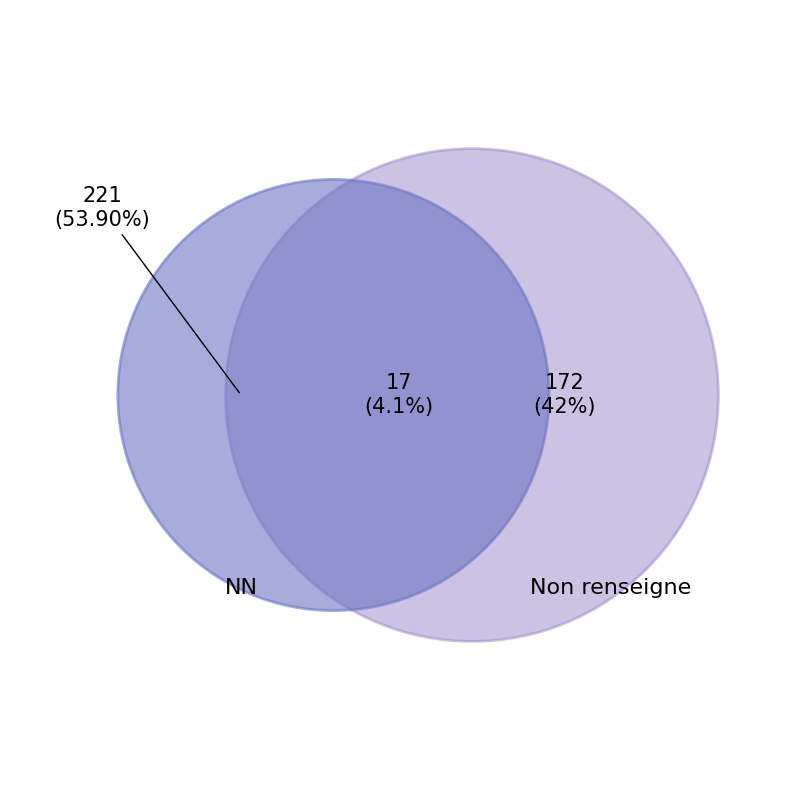

What is the largest slice in the pie chart?

NN